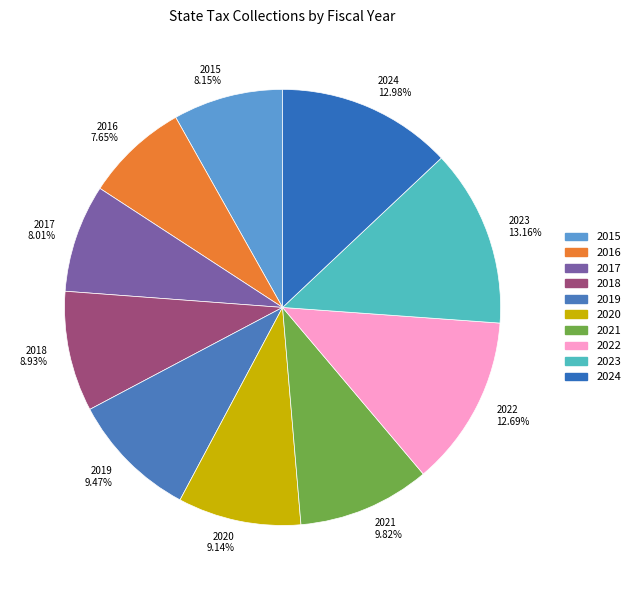

What is the total percentage of 2015 and 2018?

17.1%